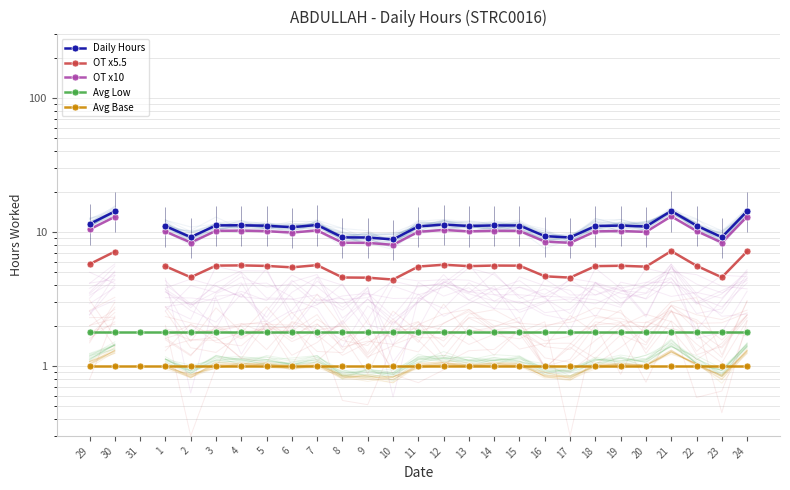

How many lines are shown in the chart?

5